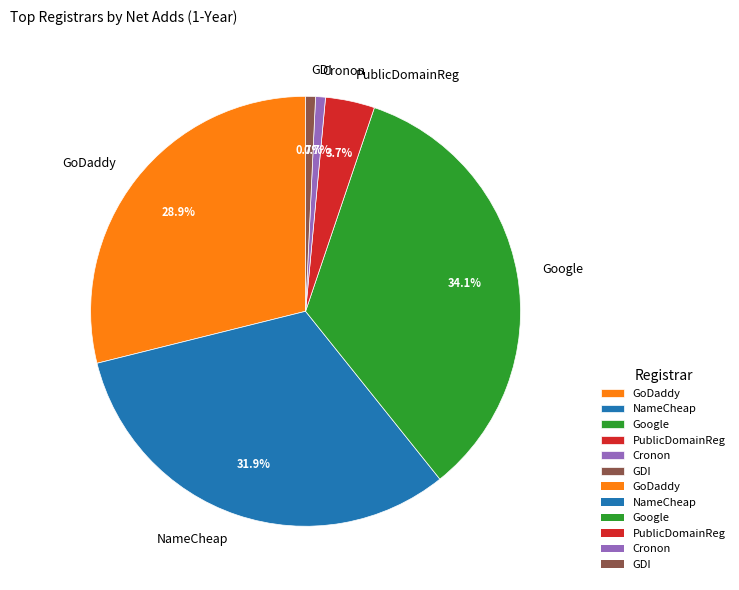

What percentage do Cronon and Google together represent?

34.8%